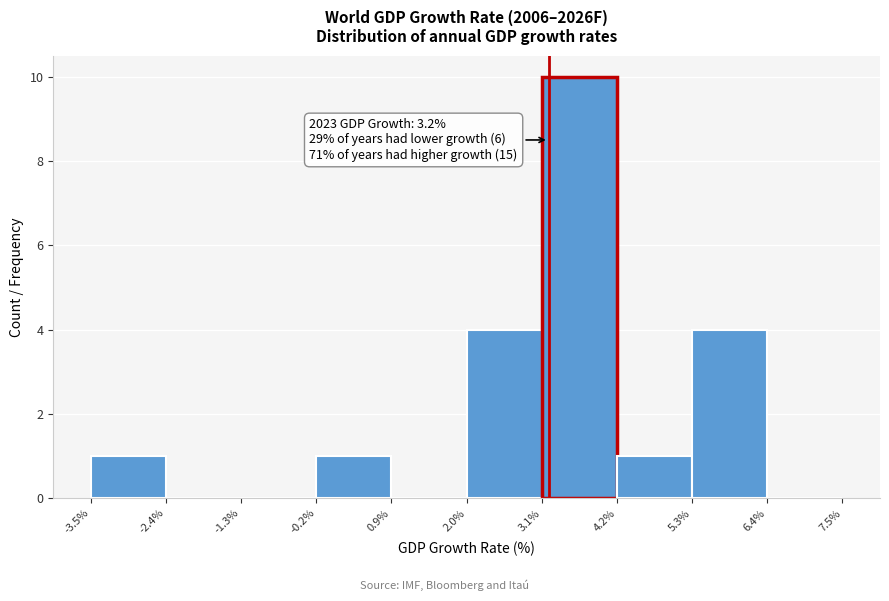

Which range on the x-axis has the tallest bar?

3.1% to 4.2%